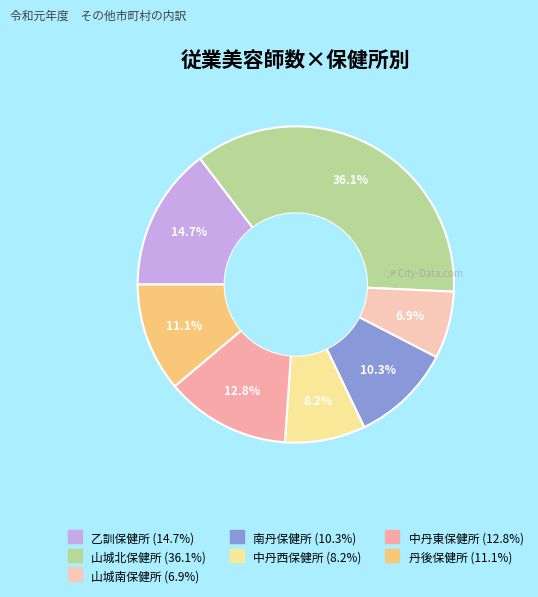

What percentage do 南丹保健所 and 中丹西保健所 together represent?

18.5%